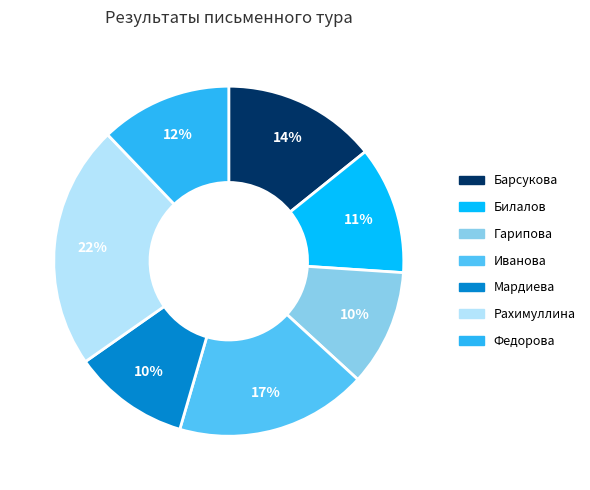

Which slice is the smallest?

Гарипова